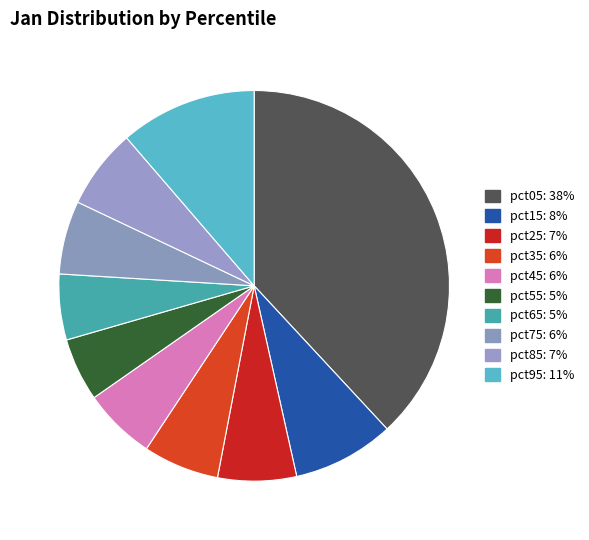

The pct15 slice represents 1% of the pie. True or false?

False